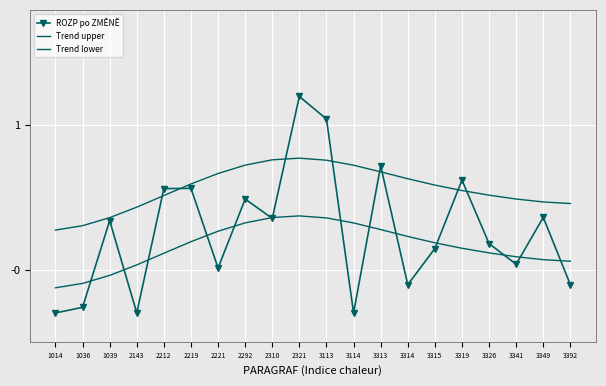

What is the difference between the second highest and second lowest values in the ROZP po ZMĚNĚ series?

1.3